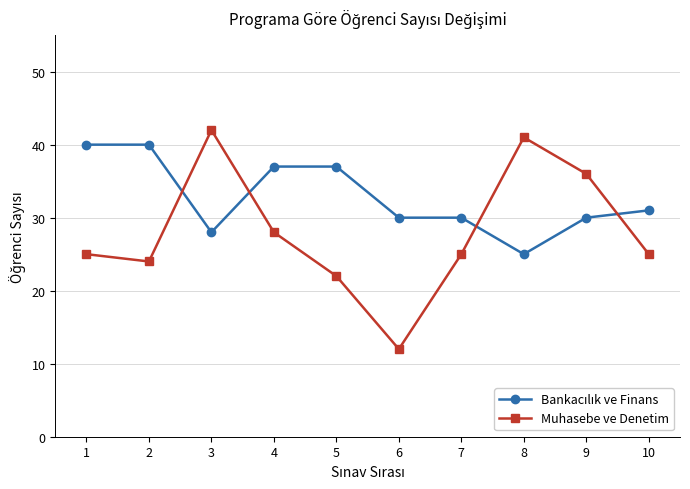

In Muhasebe ve Denetim, how many points are higher than both neighbors (excluding endpoints)?

2